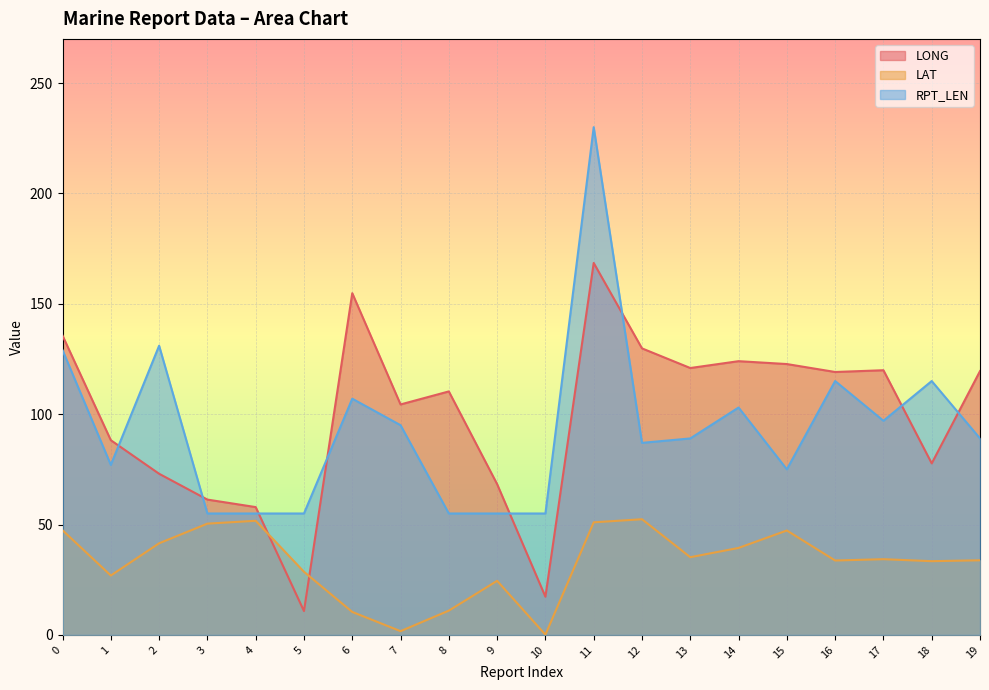

True or false: LAT has a value of 33.8 at 19.

True